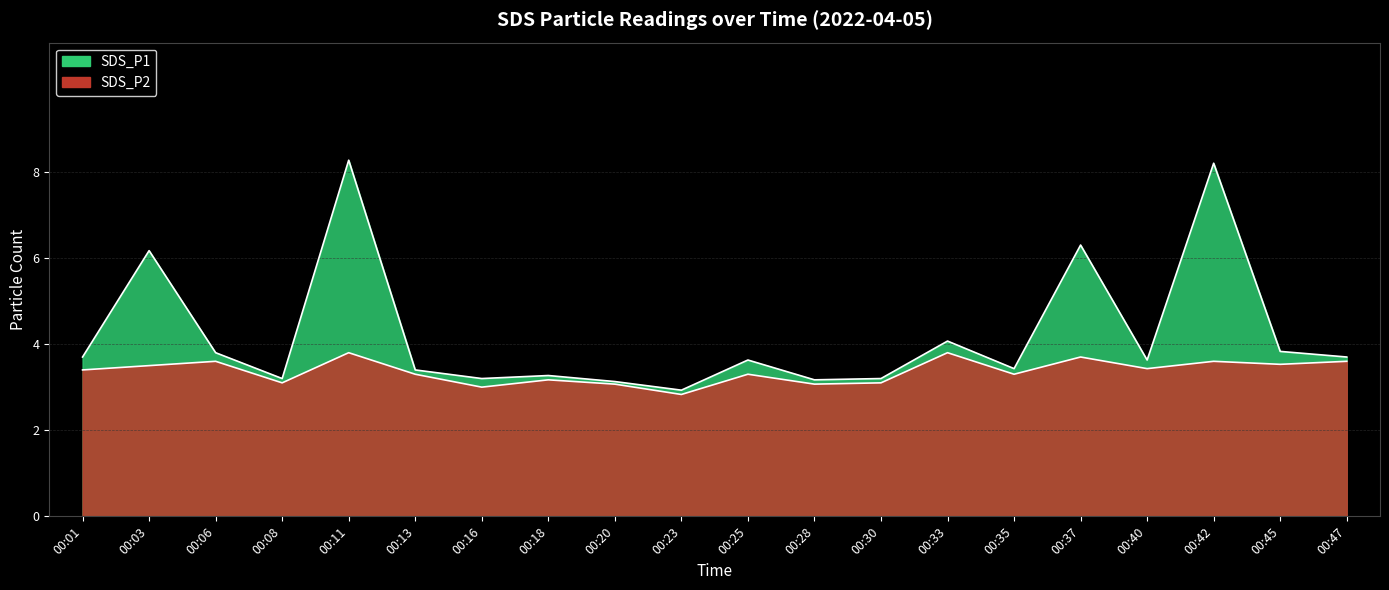

At how many categories does at least one series exceed 5?

4